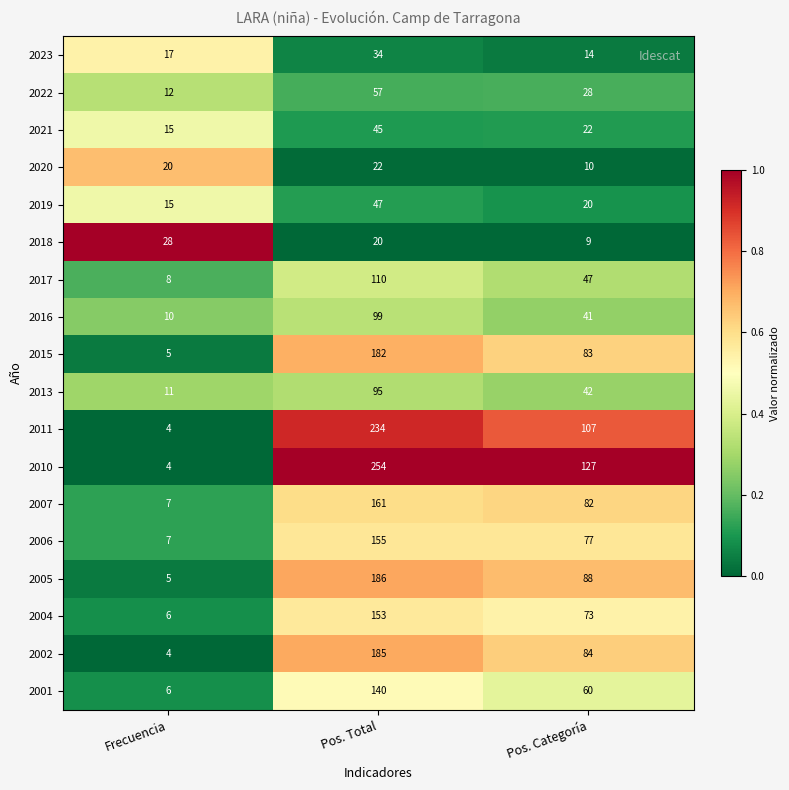

Count the number of categories in the chart.

3